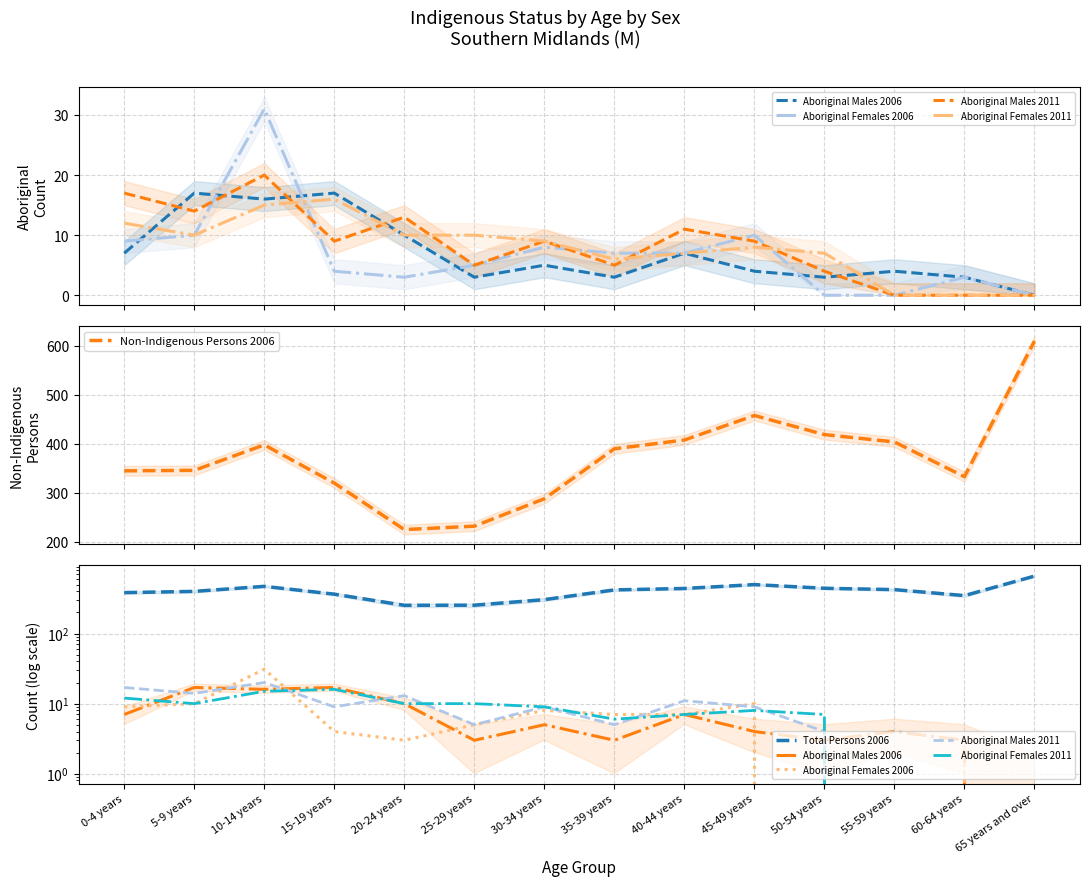

Between 10-14 years and 50-54 years, which is larger?

10-14 years